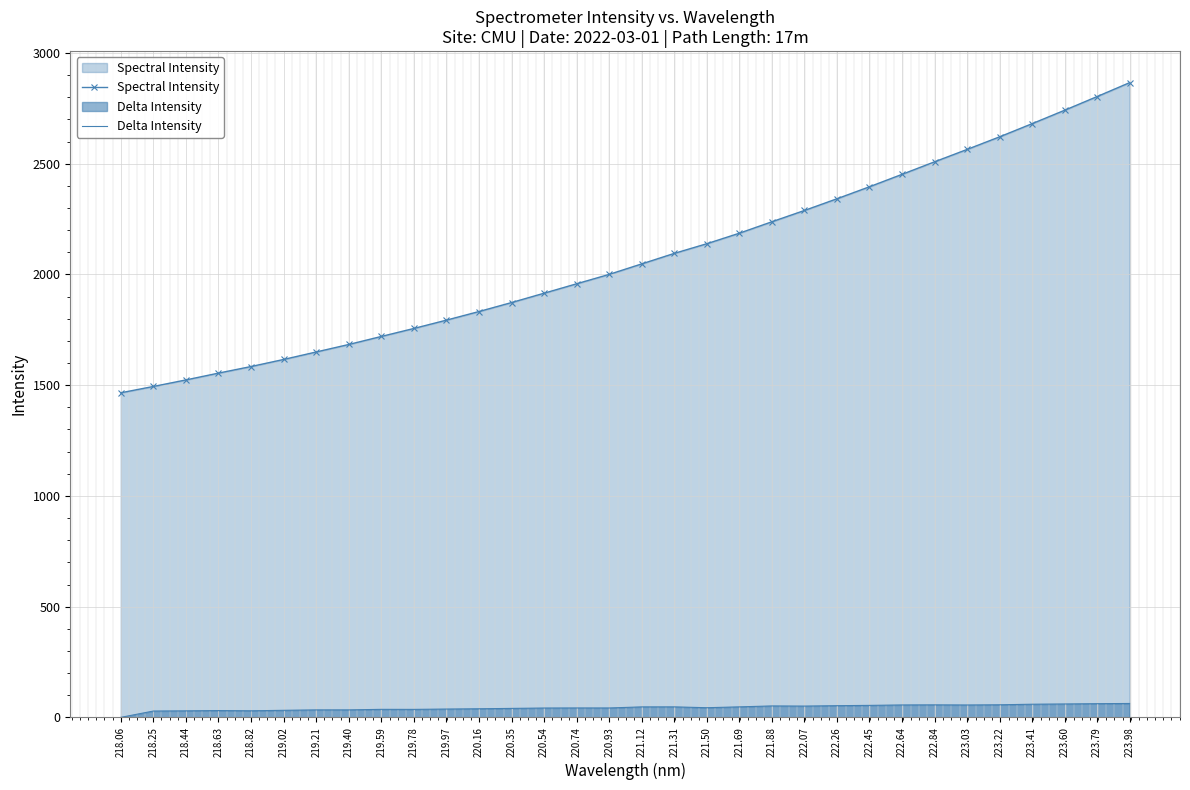

True or false: Spectral Intensity and Delta Intensity cross at least once.

False